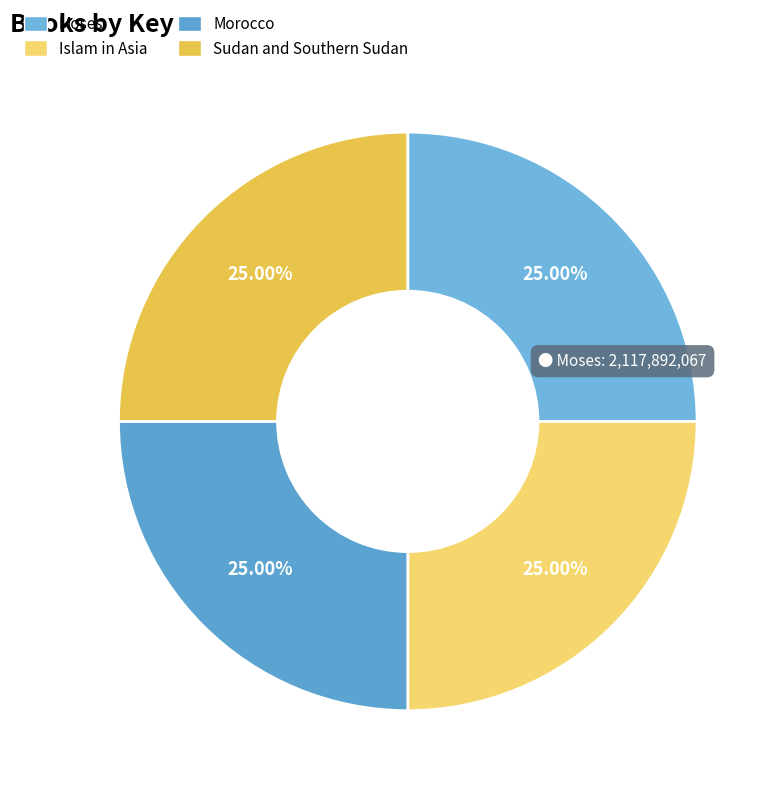

How many segments does this pie chart have?

4